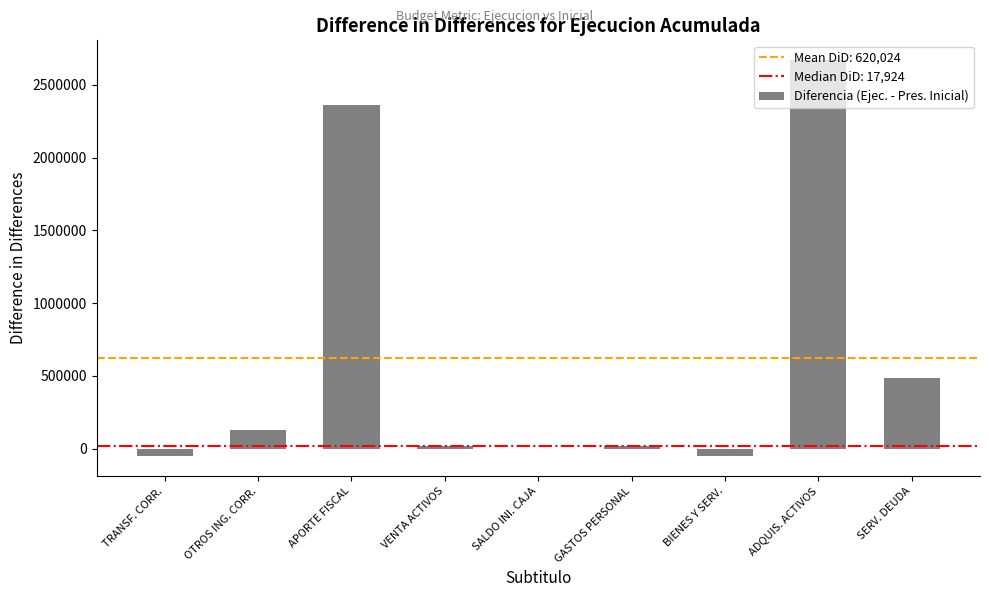

How many series are shown in this chart?

1